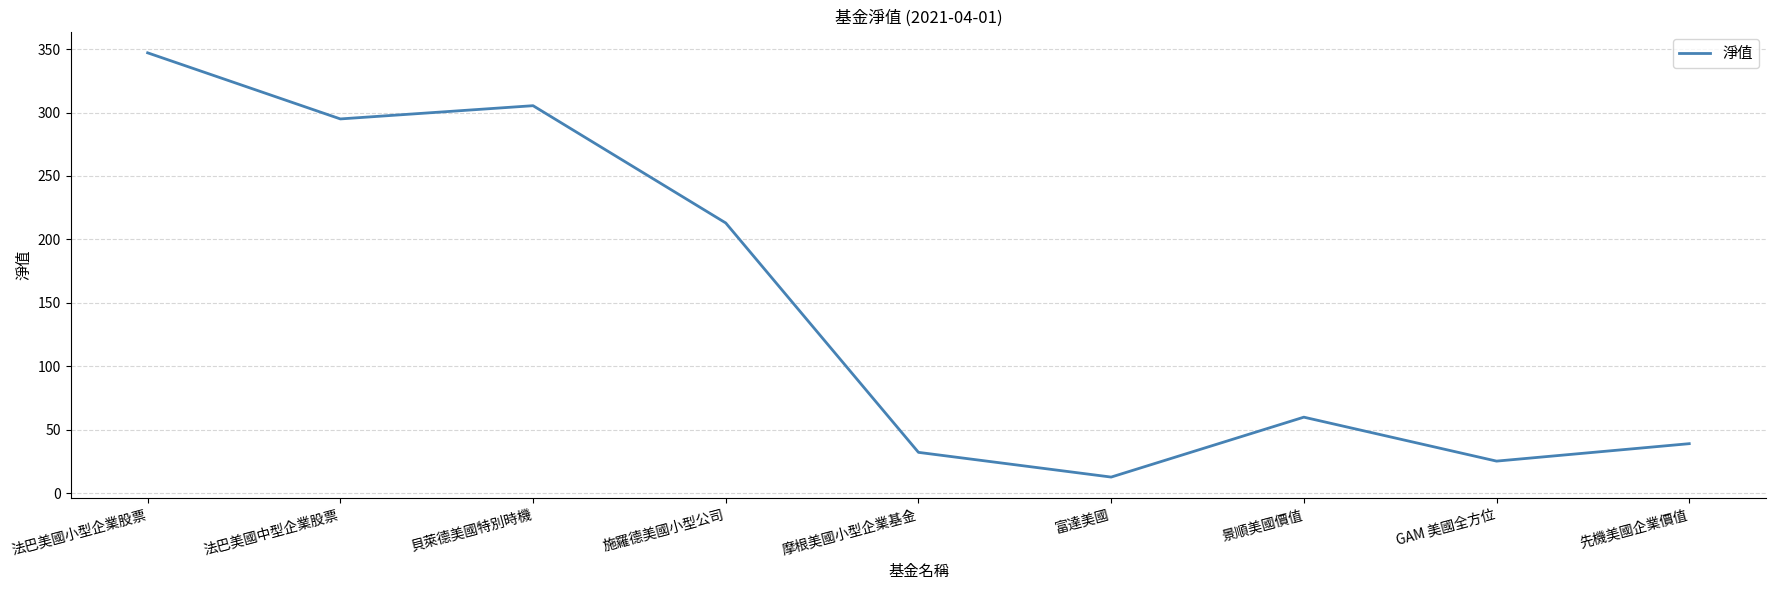

Rank the categories by value from lowest to highest.

富達美國, GAM 美國全方位, 摩根美國小型企業基金, 先機美國企業價值, 景順美國價值, 施羅德美國小型公司, 法巴美國中型企業股票, 貝萊德美國特別時機, 法巴美國小型企業股票